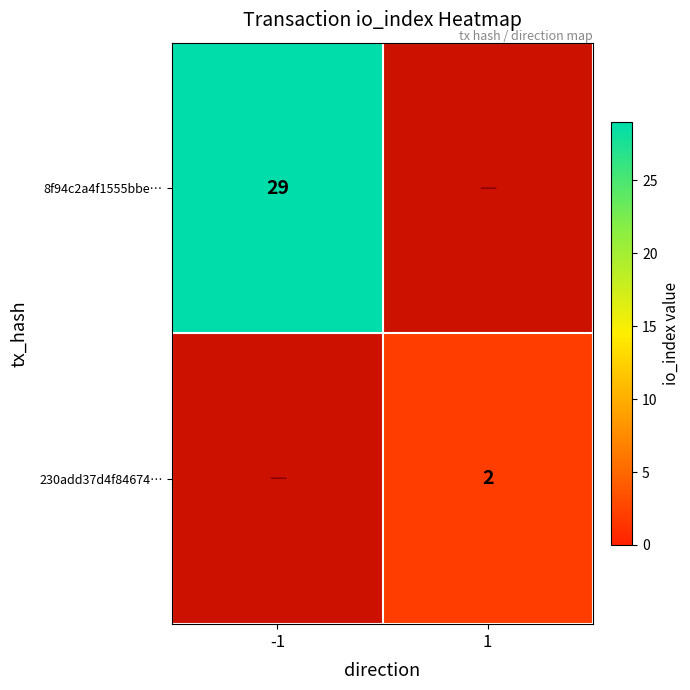

The value of 230add37d4f84674… at 1 is 2. True or false?

True